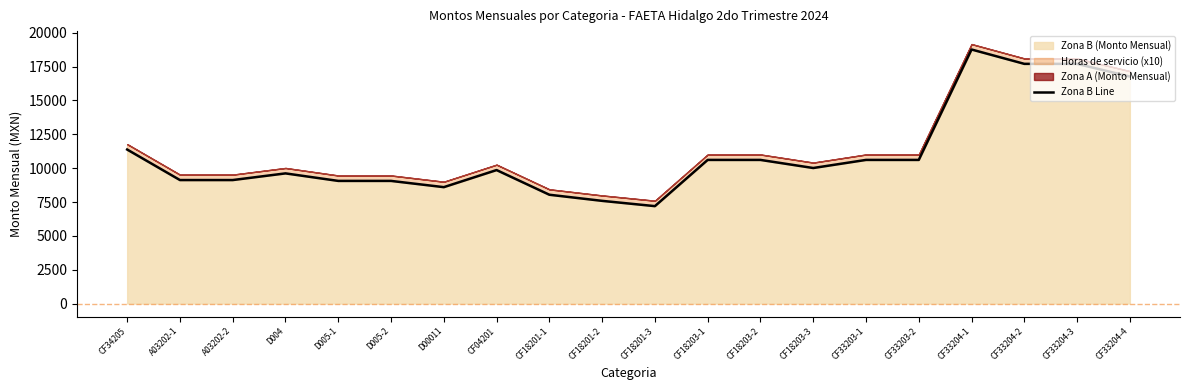

Which category has the highest value across all series?

CF33204-1